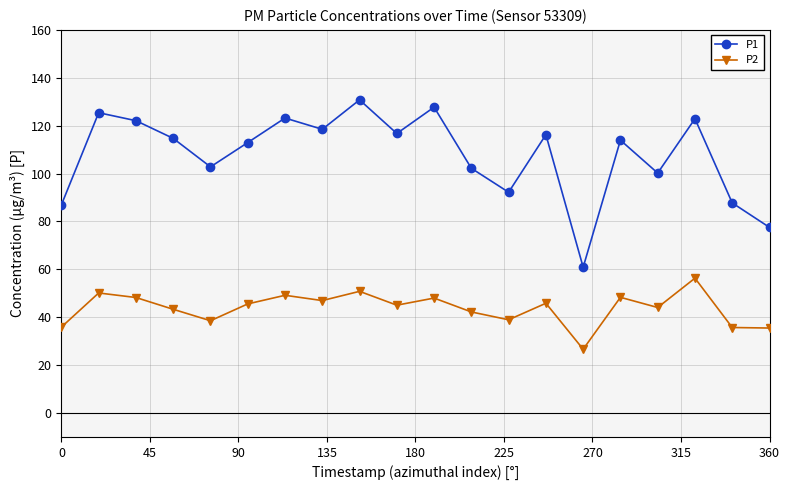

True or false: P1 has more than 1 points higher than both neighbors.

True